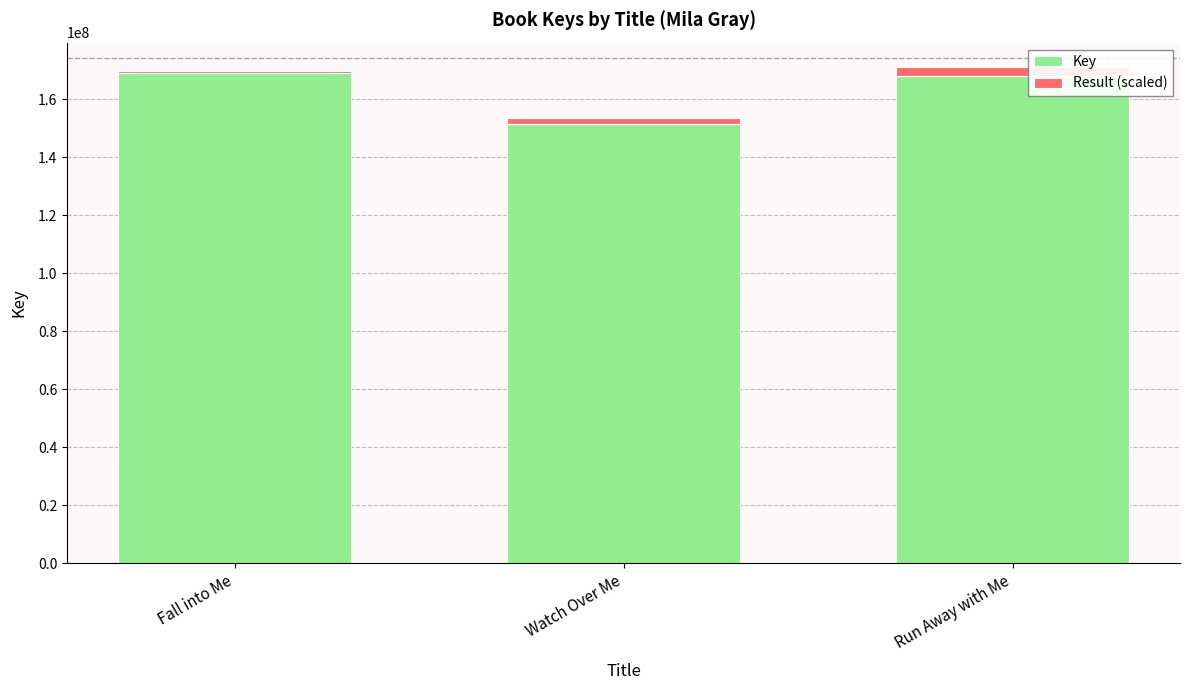

What is the difference between the maximum and minimum values in the Key series?

17376349